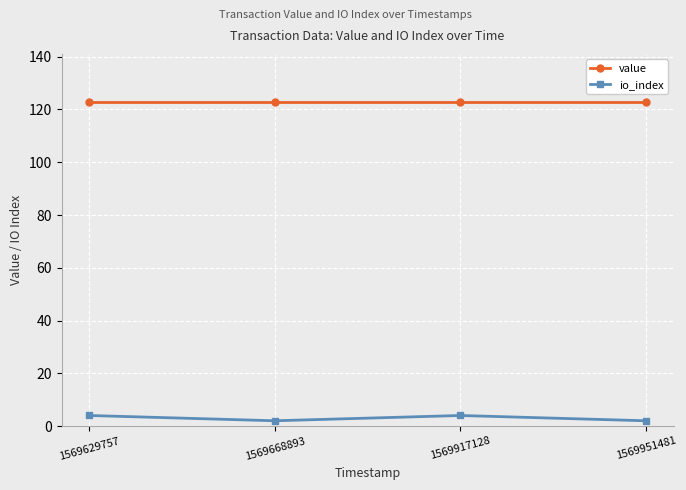

List the series in order of their peak value, highest first.

value, io_index